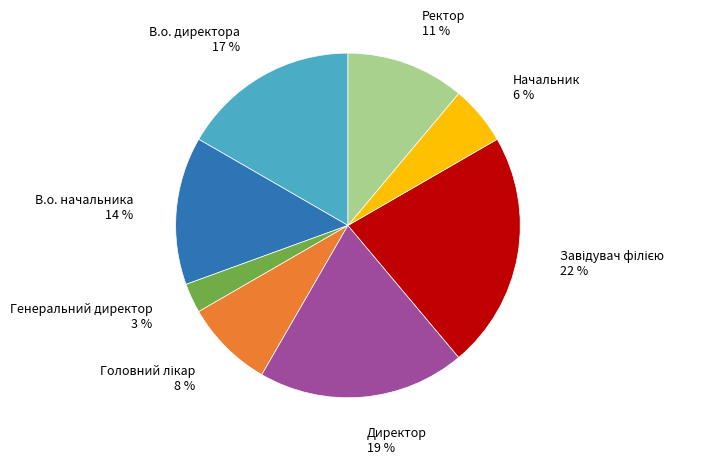

Which slice is the smallest?

Генеральний директор